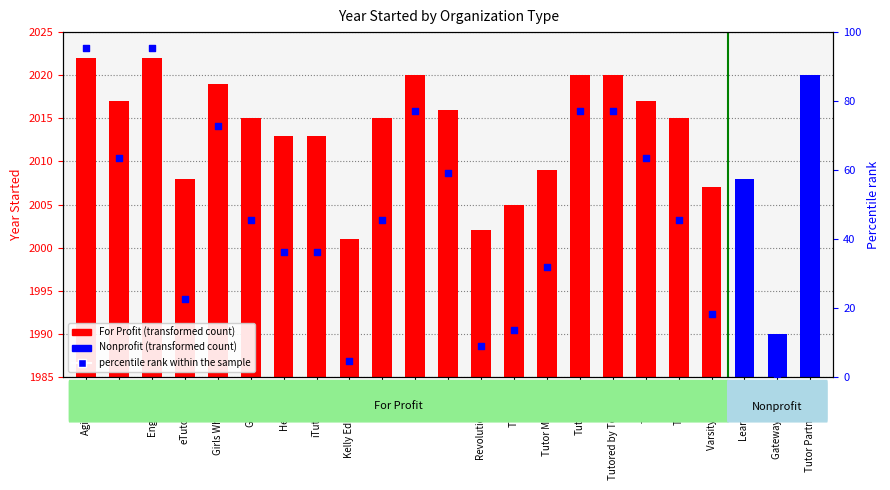

Approximately how many times larger is the value at Tutor Matching compared to Knack?

0.7